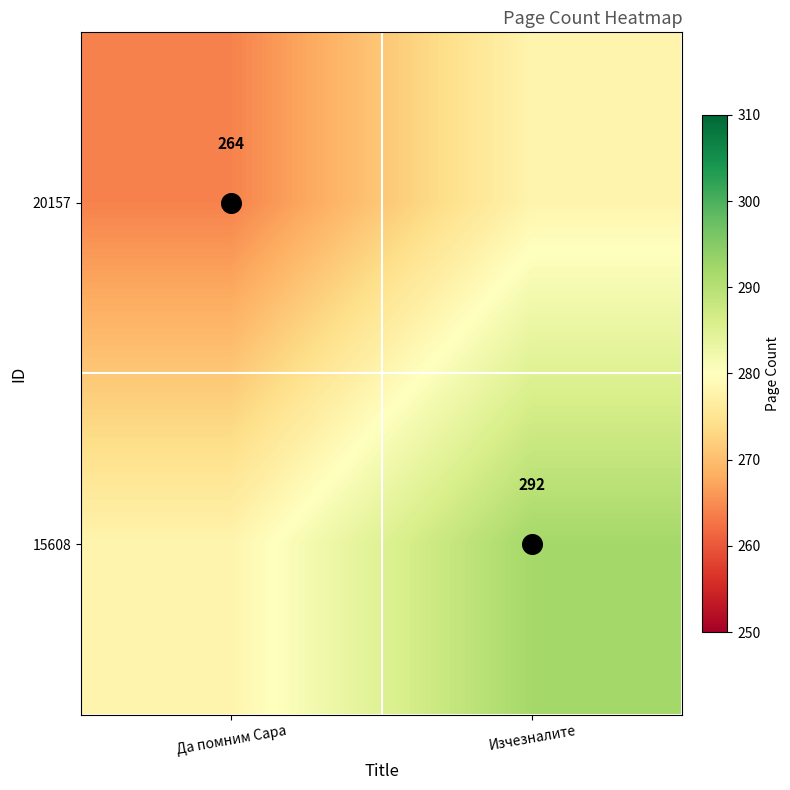

The 15608 series shows 292 at Изчезналите. True or false?

True